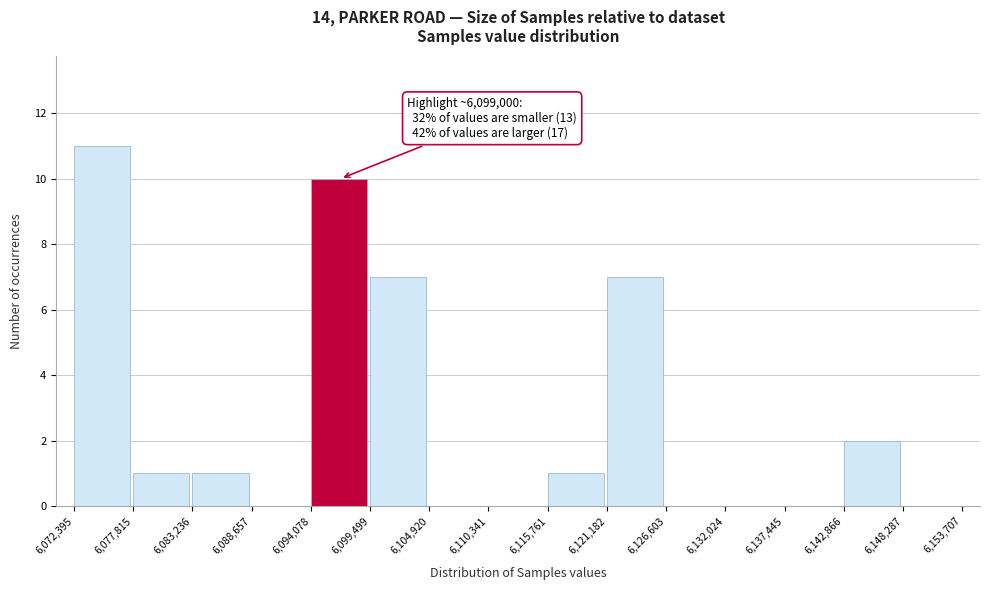

Over which range of the x-axis is the bar tallest?

6,072,395 to 6,077,815